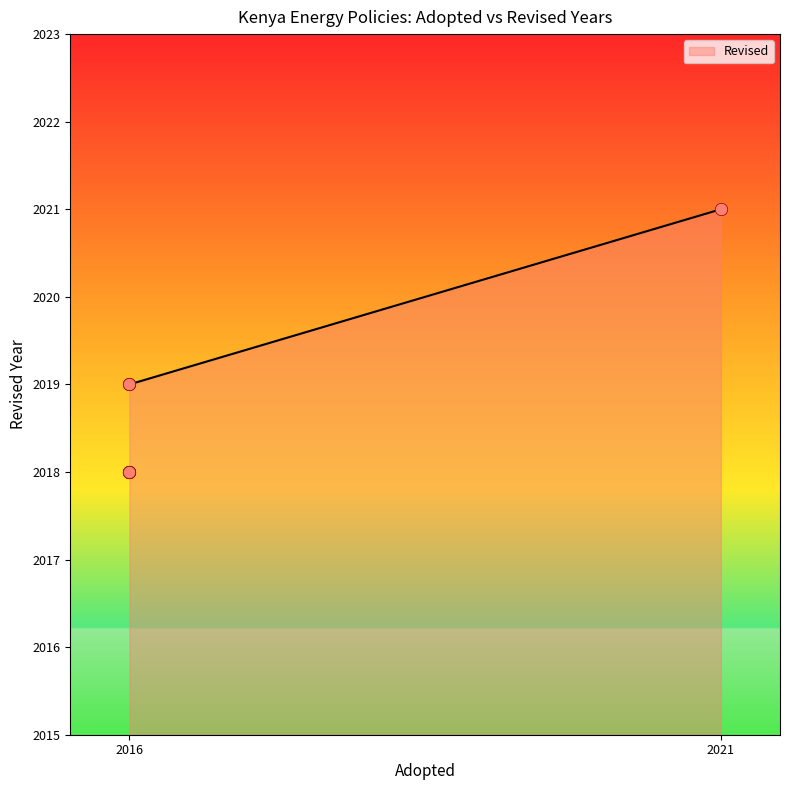

What is the change in value from 2016 to 2016?

+1